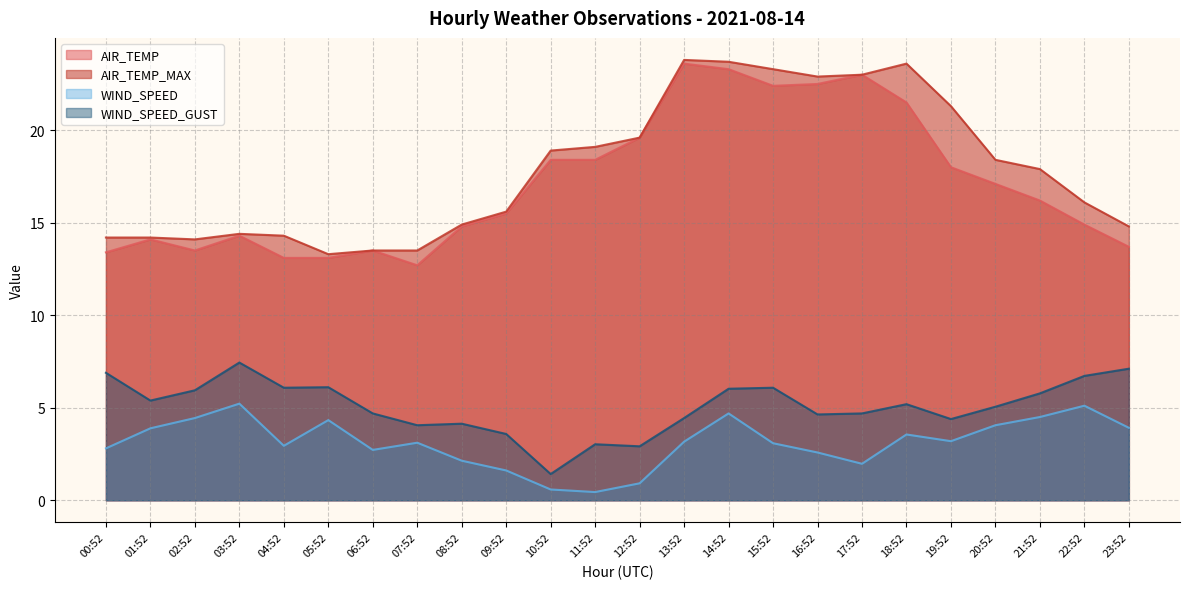

Reading left to right, transcribe all the data shown in this chart.

AIR_TEMP: 00:52=13.4	01:52=14.1	02:52=13.5	03:52=14.3	04:52=13.1	05:52=13.1	06:52=13.5	07:52=12.7	08:52=14.8	09:52=15.5	10:52=18.4	11:52=18.4	12:52=19.6	13:52=23.6	14:52=23.3	15:52=22.4	16:52=22.5	17:52=23.0	18:52=21.5	19:52=18.0	20:52=17.1	21:52=16.2	22:52=14.9	23:52=13.7
AIR_TEMP_MAX: 00:52=14.2	01:52=14.2	02:52=14.1	03:52=14.4	04:52=14.3	05:52=13.3	06:52=13.5	07:52=13.5	08:52=14.9	09:52=15.6	10:52=18.9	11:52=19.1	12:52=19.6	13:52=23.8	14:52=23.7	15:52=23.3	16:52=22.9	17:52=23.0	18:52=23.6	19:52=21.3	20:52=18.4	21:52=17.9	22:52=16.1	23:52=14.8
WIND_SPEED: 00:52=2.8	01:52=3.9	02:52=4.4	03:52=5.2	04:52=2.9	05:52=4.3	06:52=2.7	07:52=3.1	08:52=2.1	09:52=1.6	10:52=0.6	11:52=0.4	12:52=0.9	13:52=3.2	14:52=4.7	15:52=3.1	16:52=2.6	17:52=2.0	18:52=3.6	19:52=3.2	20:52=4.1	21:52=4.5	22:52=5.1	23:52=3.9
WIND_SPEED_GUST: 00:52=6.9	01:52=5.4	02:52=5.9	03:52=7.4	04:52=6.1	05:52=6.1	06:52=4.7	07:52=4.1	08:52=4.1	09:52=3.6	10:52=1.4	11:52=3.0	12:52=2.9	13:52=4.4	14:52=6.0	15:52=6.1	16:52=4.6	17:52=4.7	18:52=5.2	19:52=4.4	20:52=5.1	21:52=5.8	22:52=6.7	23:52=7.1